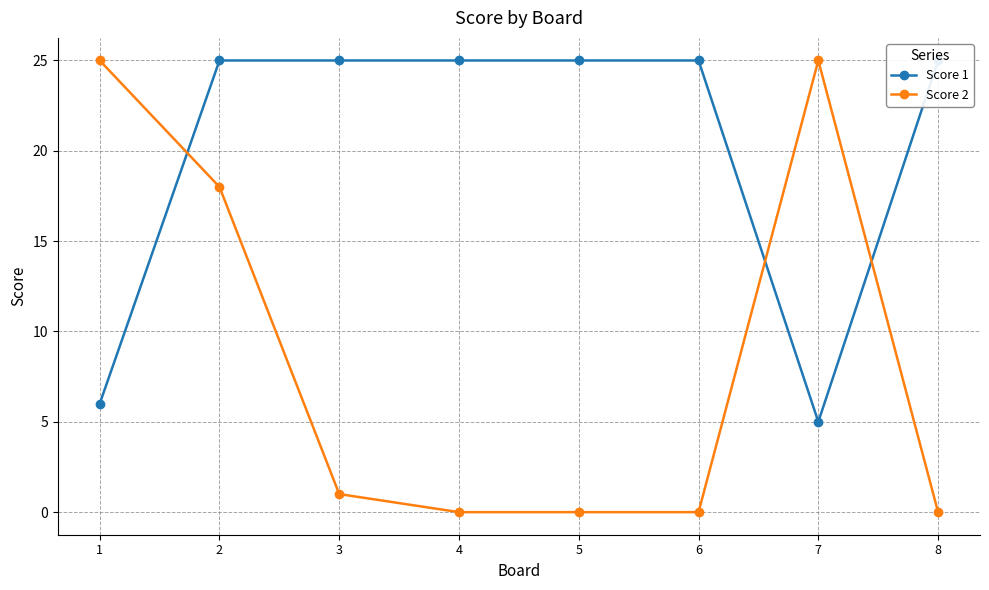

Which category has the highest value across all series?

2